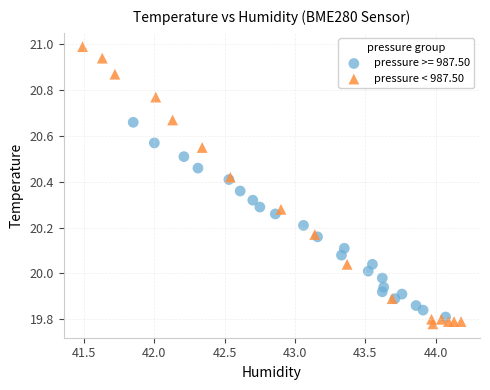

Which series reaches the maximum Y coordinate?

pressure < 987.50